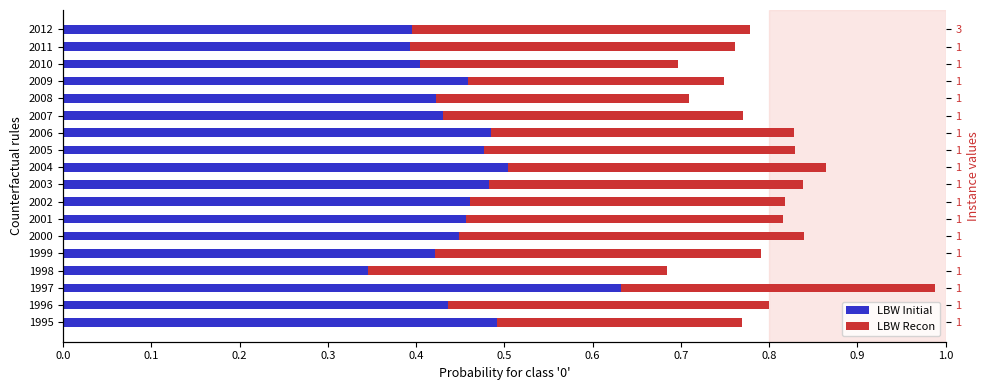

At 2009, list the series in order from smallest to largest.

LBW Recon, LBW Initial